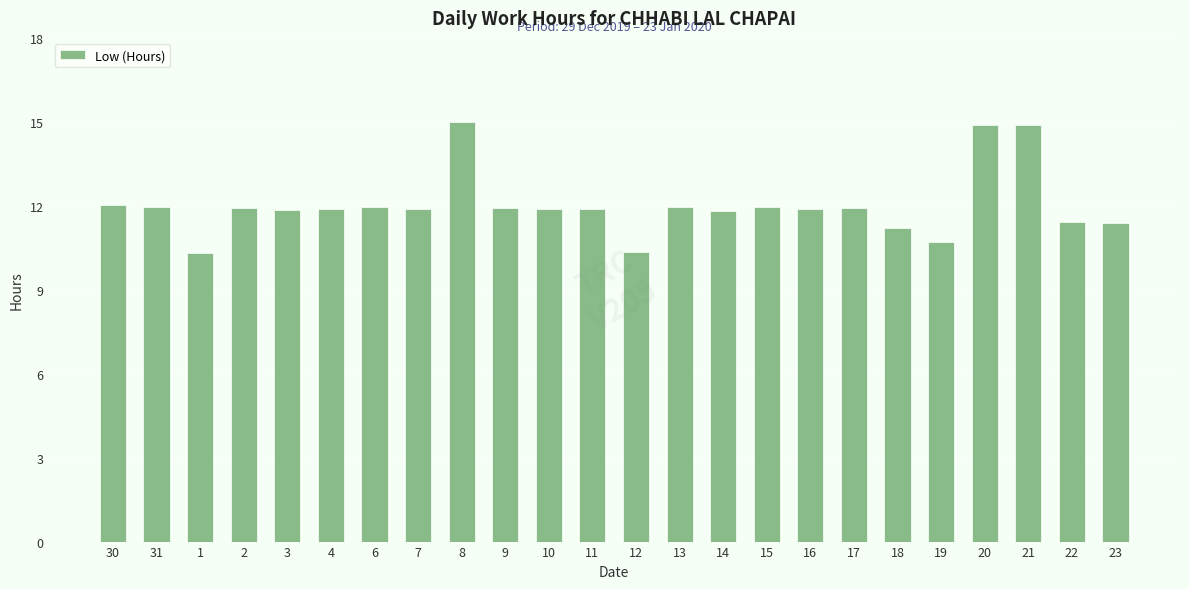

Does the chart contain any negative values?

No